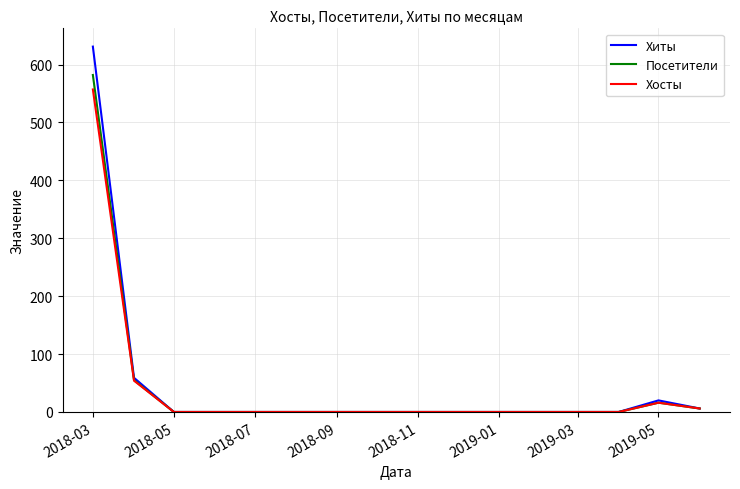

What is the highest value of the Посетители series?

582